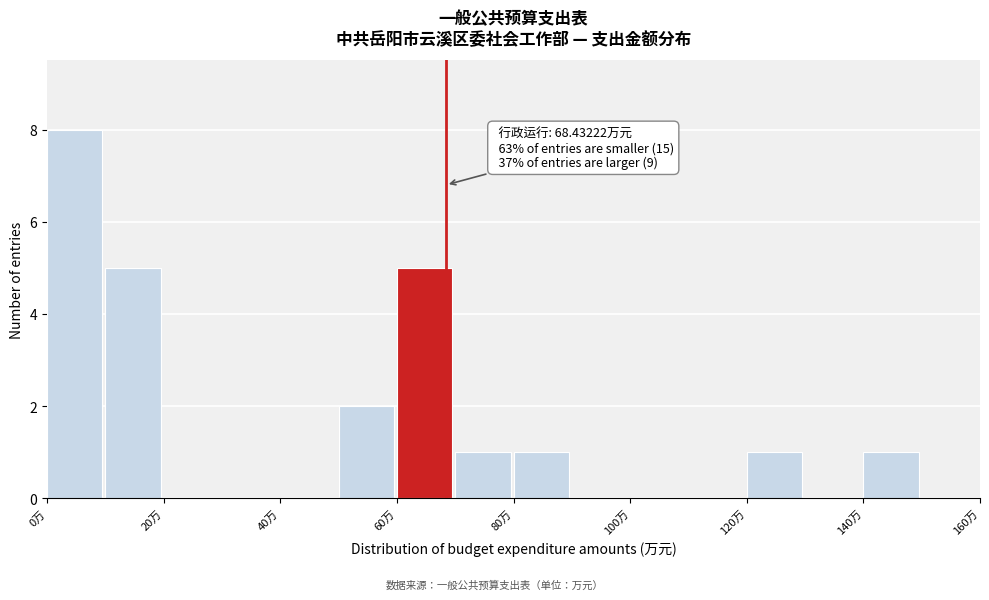

Which range on the x-axis has the tallest bar?

0 to 10